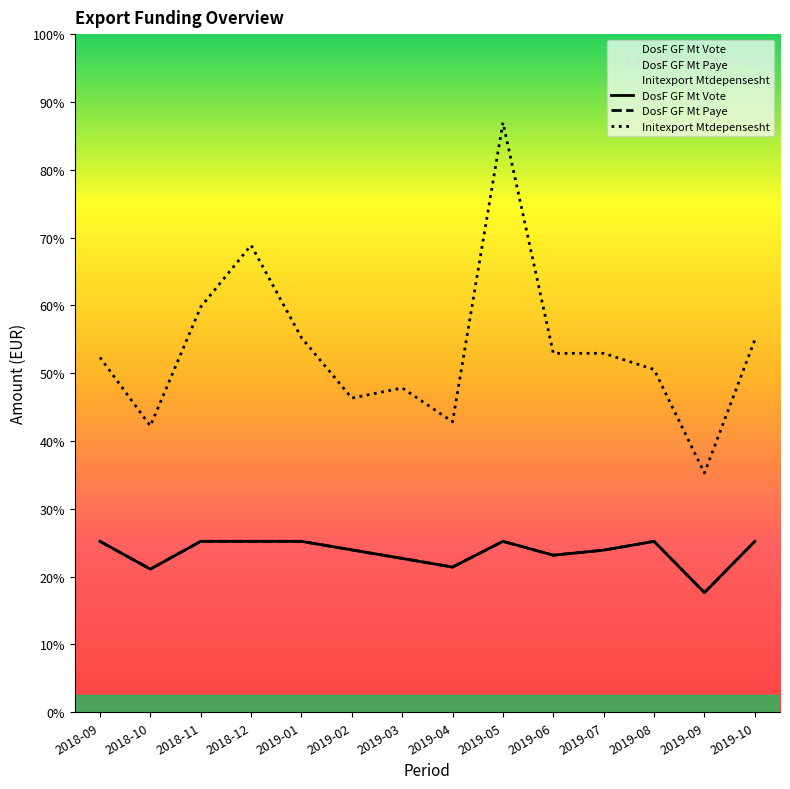

At which label does DosF GF Mt Vote reach its minimum?

2019-09